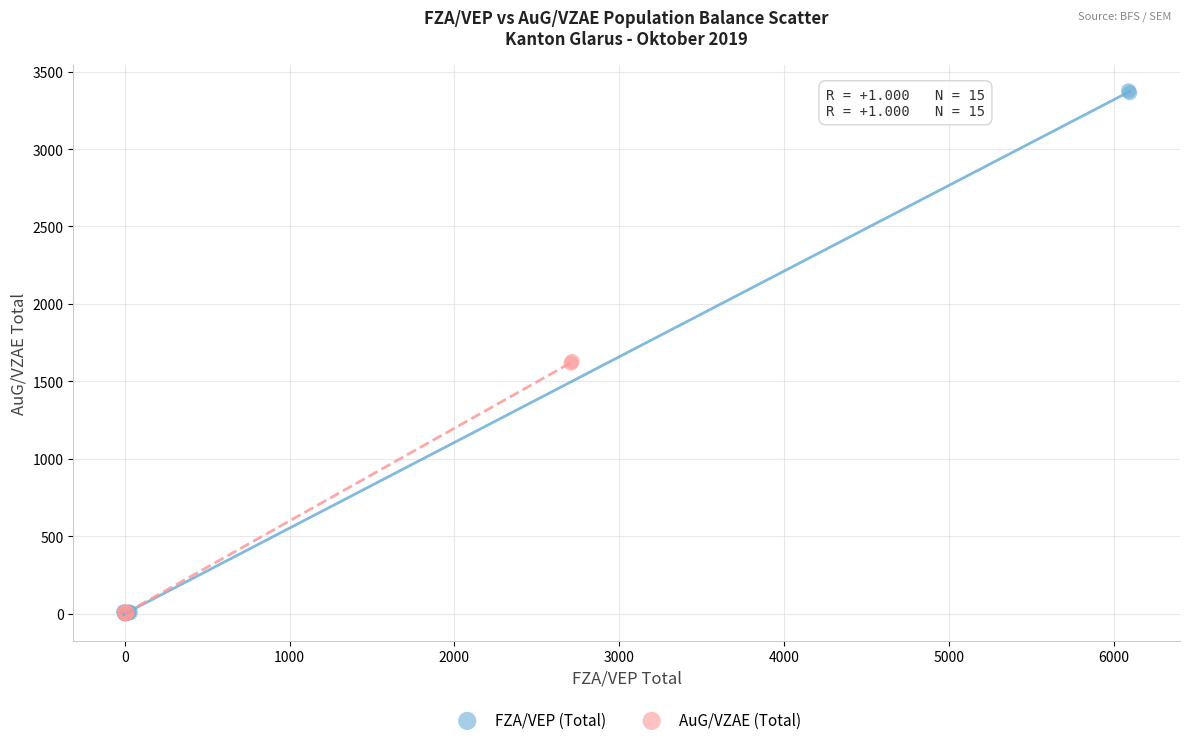

Which series reaches the maximum Y coordinate?

FZA/VEP (Total)